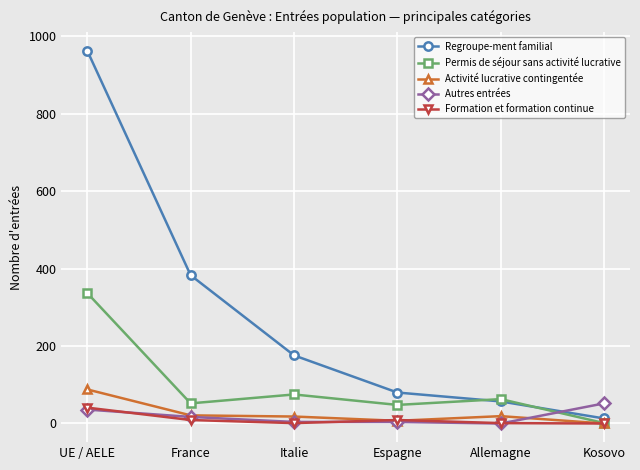

What is the difference between the second highest and minimum values in the Regroupe-ment familial series?

370